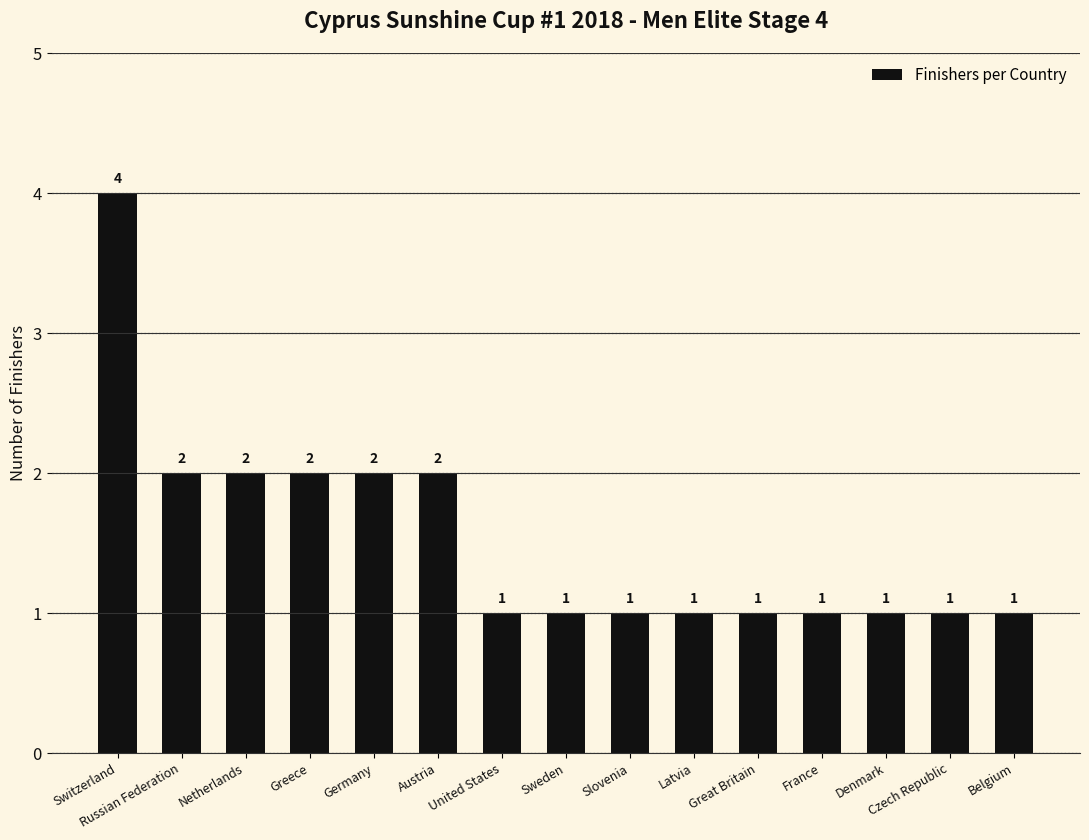

What position from the right is Russian Federation?

14